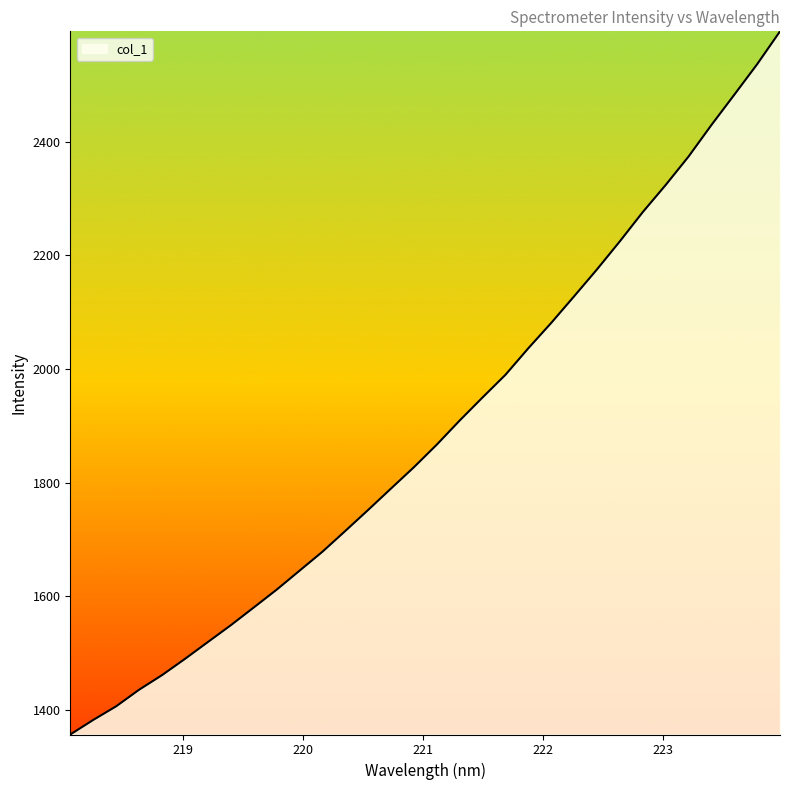

What is the difference between the maximum and minimum values?

1238.5